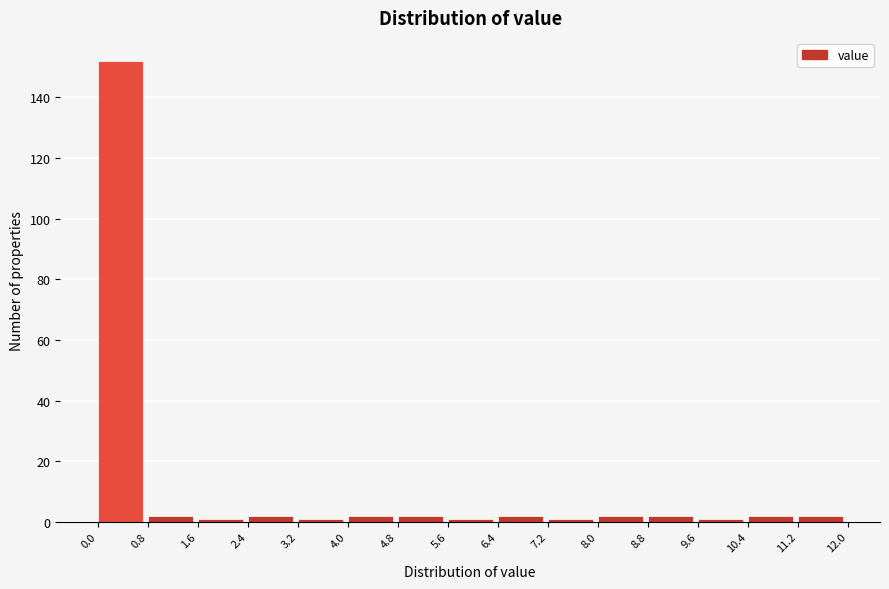

Reading left to right, transcribe this chart: for each bar, give the range it covers on the x-axis and its height. The values are not printed on the chart, so give them approximately, as read against the axis.

0.0 to 0.8: 152
0.8 to 1.6: 2
1.6 to 2.4: under 2
2.4 to 3.2: 2
3.2 to 4.0: under 2
4.0 to 4.8: 2
4.8 to 5.6: 2
5.6 to 6.4: under 2
6.4 to 7.2: 2
7.2 to 8.0: under 2
8.0 to 8.8: 2
8.8 to 9.6: 2
9.6 to 10.4: under 2
10.4 to 11.2: 2
11.2 to 12.0: 2